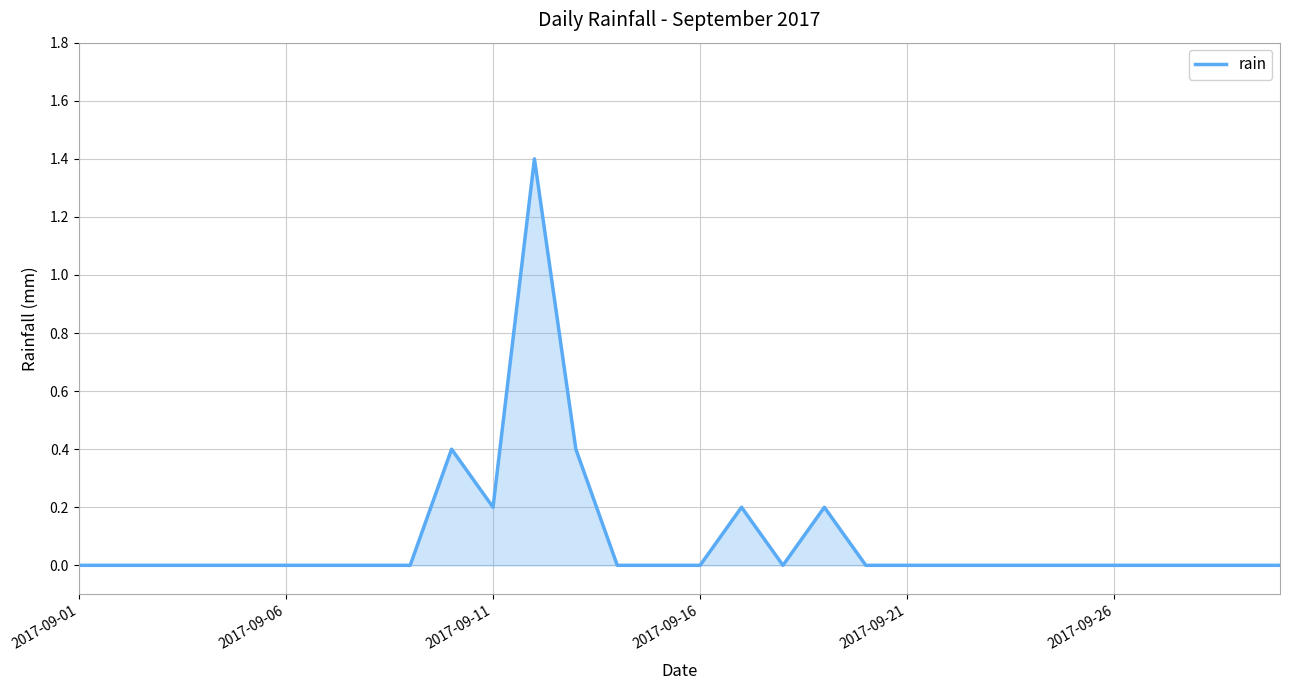

What is the greatest value displayed?

1.4